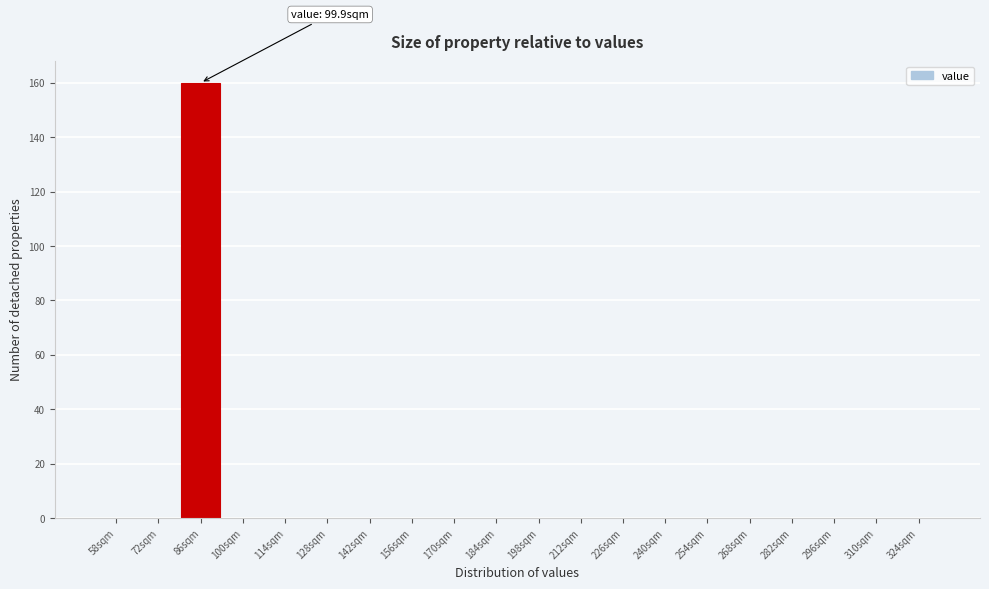

Reading left to right, extract all data points from this chart.

58sqm=0	72sqm=0	86sqm=160	100sqm=0	114sqm=0	128sqm=0	142sqm=0	156sqm=0	170sqm=0	184sqm=0	198sqm=0	212sqm=0	226sqm=0	240sqm=0	254sqm=0	268sqm=0	282sqm=0	296sqm=0	310sqm=0	324sqm=0